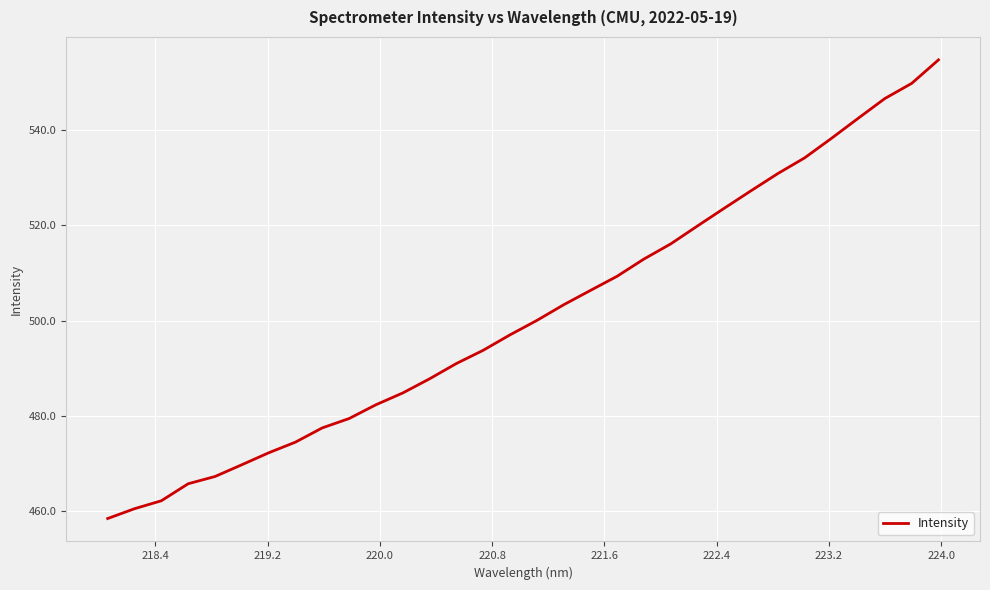

What is the maximum value shown in the chart?

554.7